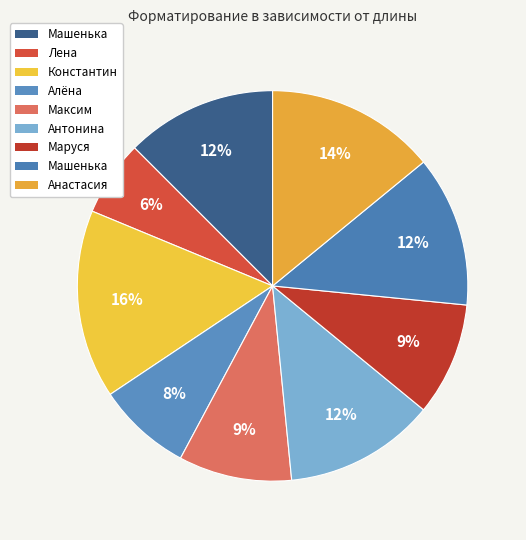

Count the number of slices in the pie.

9